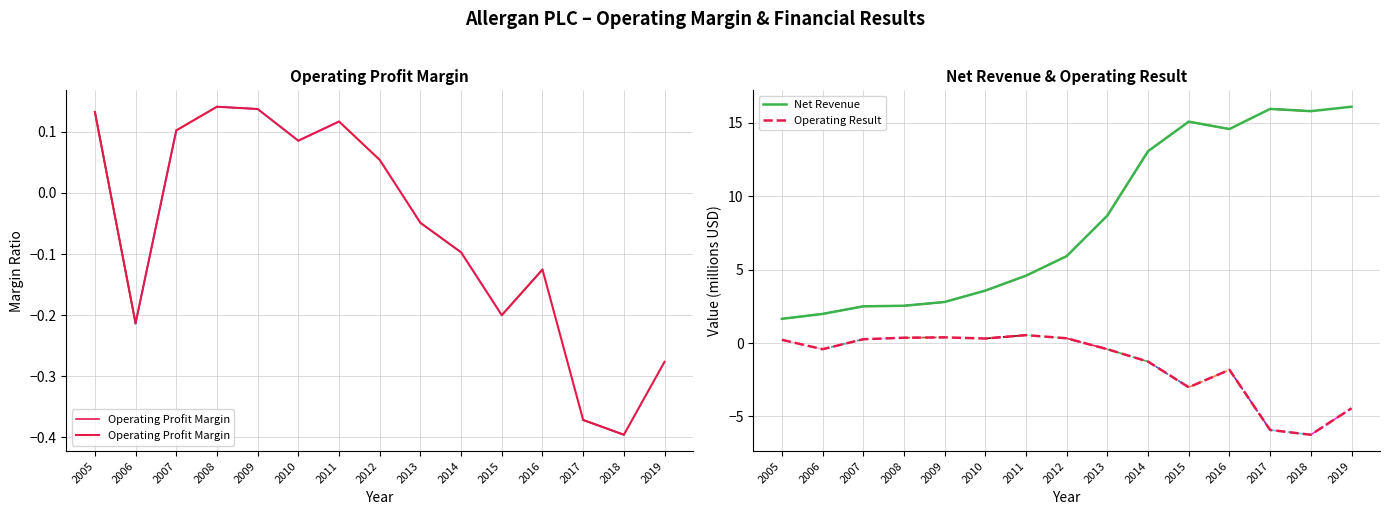

Reading left to right, list all the values displayed in this chart.

Operating Profit Margin: 2005=0.1	2006=-0.2	2007=0.1	2008=0.1	2009=0.1	2010=0.1	2011=0.1	2012=0.1	2013=-0.0	2014=-0.1	2015=-0.2	2016=-0.1	2017=-0.4	2018=-0.4	2019=-0.3
Net Revenue: 2005=1.6	2006=2.0	2007=2.5	2008=2.5	2009=2.8	2010=3.6	2011=4.6	2012=5.9	2013=8.7	2014=13.1	2015=15.1	2016=14.6	2017=15.9	2018=15.8	2019=16.1
Operating Result: 2005=0.2	2006=-0.4	2007=0.3	2008=0.4	2009=0.4	2010=0.3	2011=0.5	2012=0.3	2013=-0.4	2014=-1.3	2015=-3.0	2016=-1.8	2017=-5.9	2018=-6.2	2019=-4.4